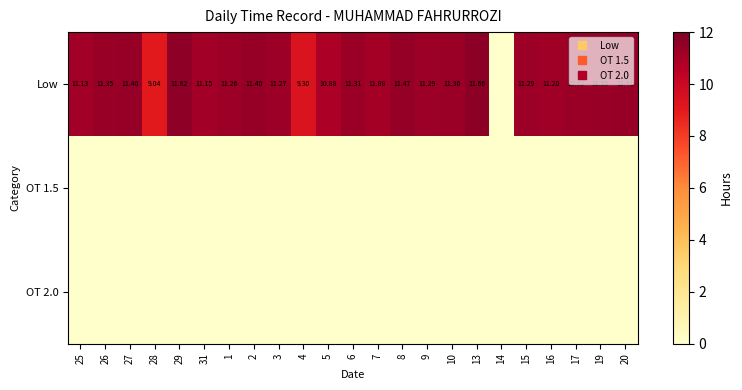

Rank the series at 9 from highest to lowest value.

Low, OT 1.5, OT 2.0